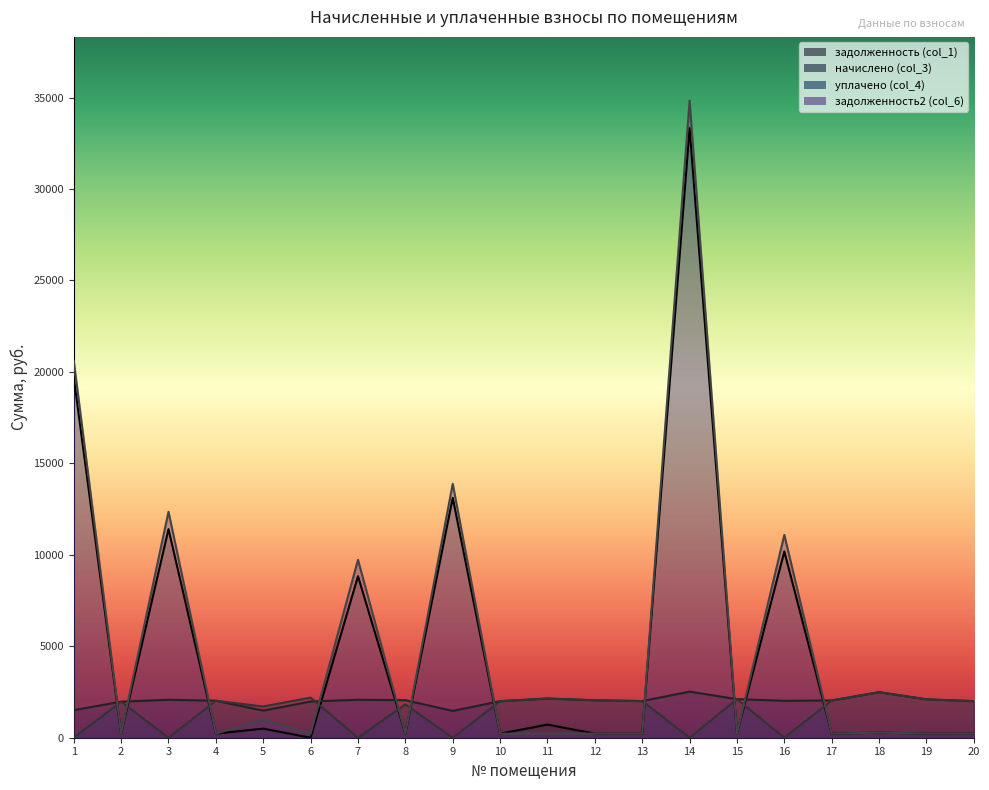

How many interior local peaks does the задолженность2 (col_6) series have?

8